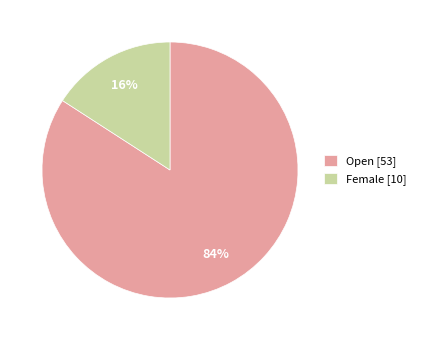

What is the majority slice?

Open